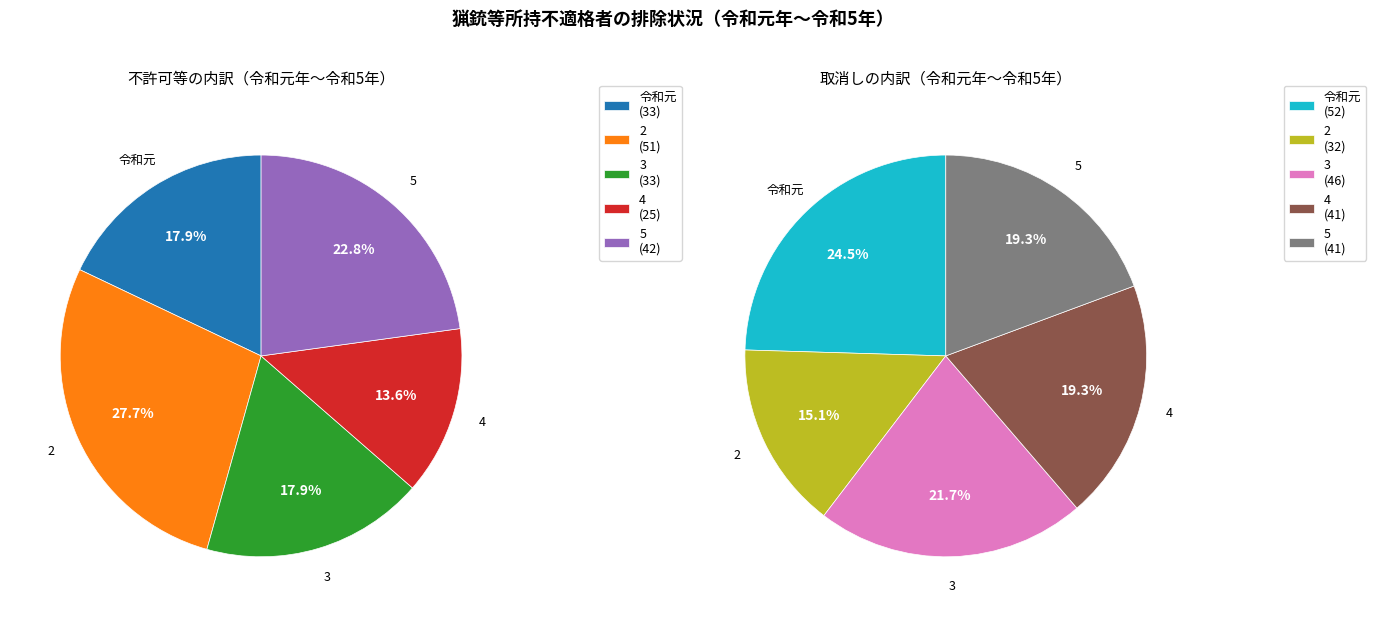

To the nearest percent, what is the combined percentage of 5 and 3?

41%